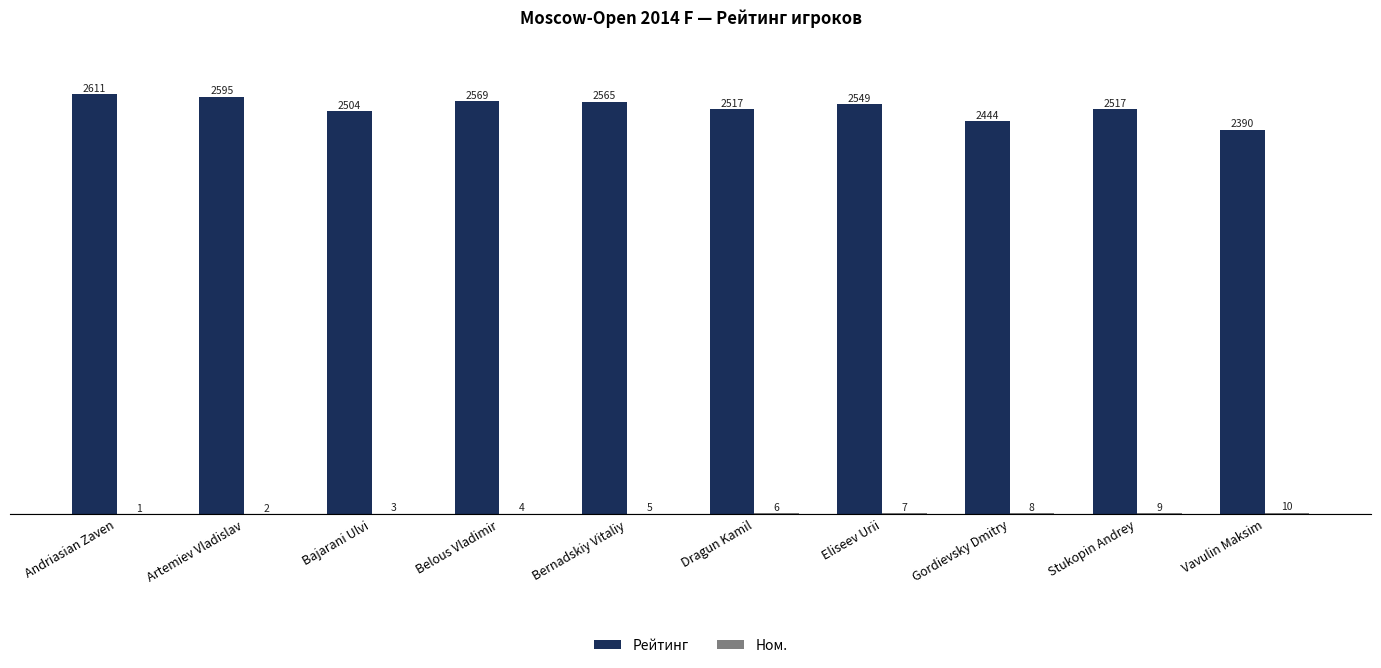

True or false: Рейтинг has a value of 1209 at Gordievsky Dmitry.

False